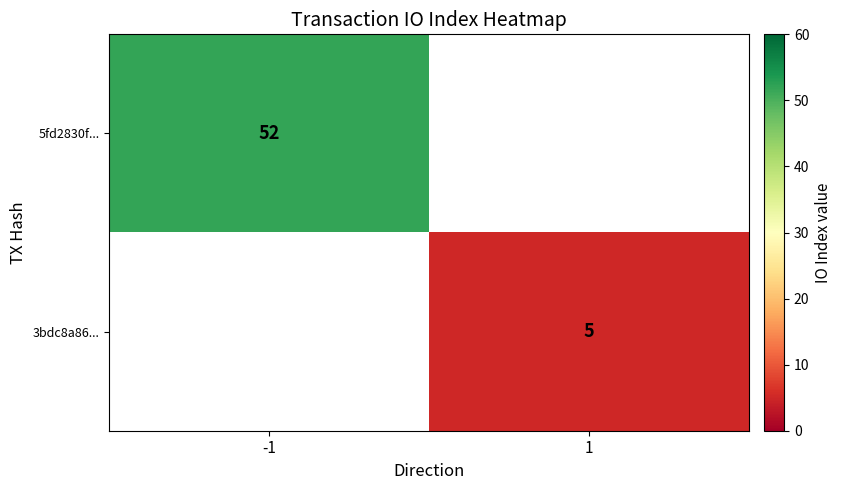

Is it true that 3bdc8a86... equals 5 at 1?

True